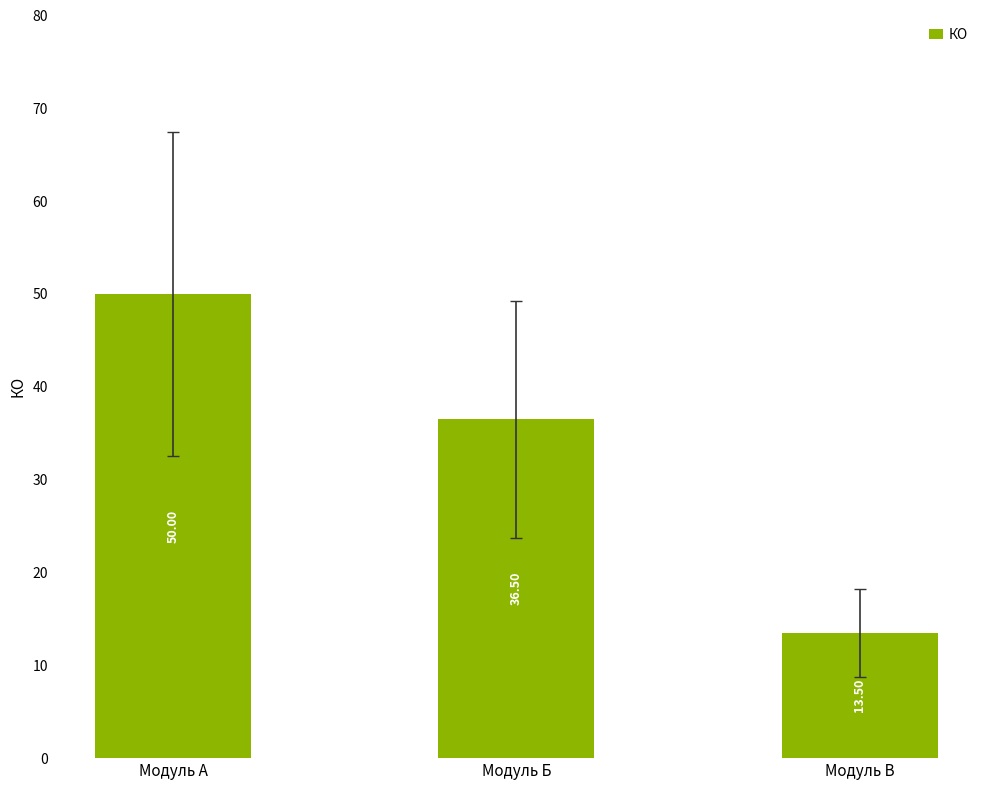

Count the number of values greater than 36.

2